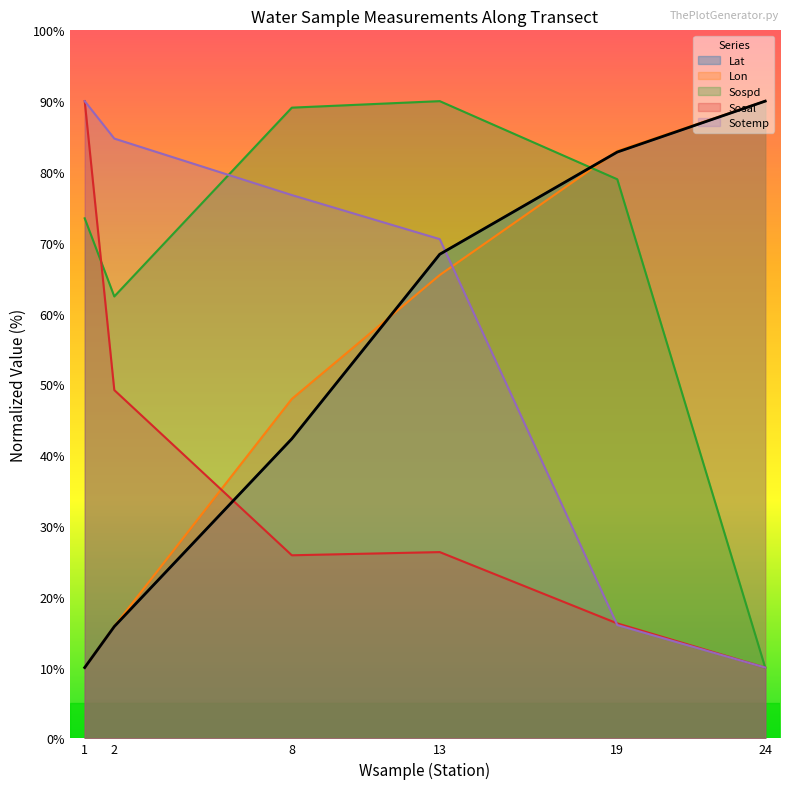

What is the smallest value displayed?

10.0